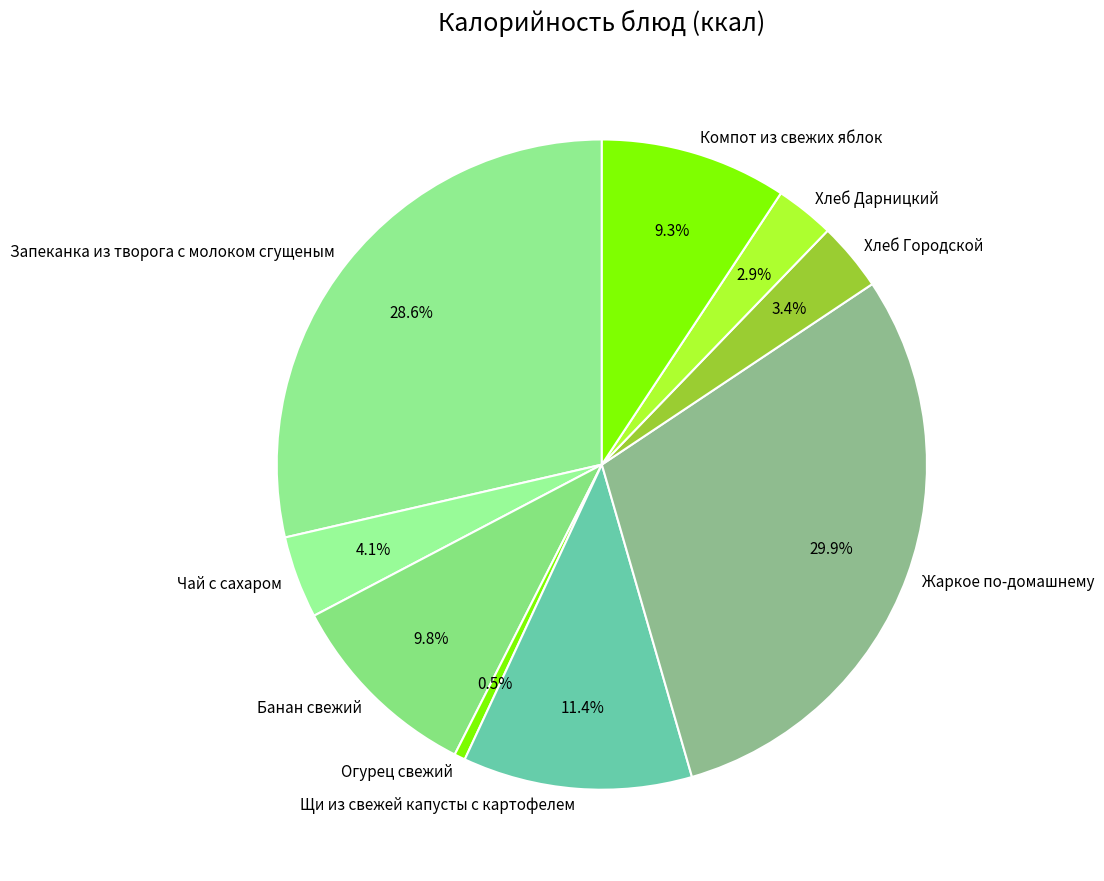

To the nearest percent, what is the combined percentage of Банан свежий and Компот из свежих яблок?

19%